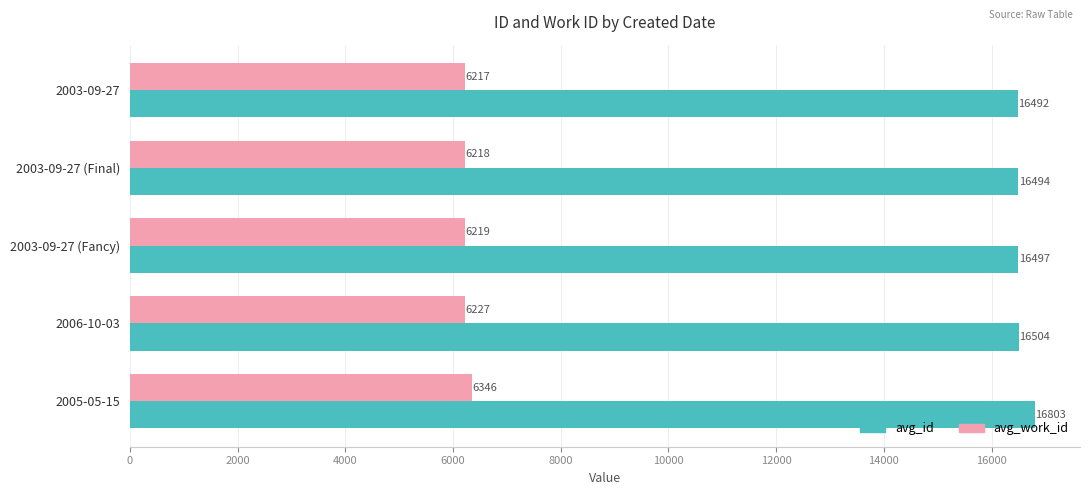

What are all the series names shown in the legend?

avg_id, avg_work_id